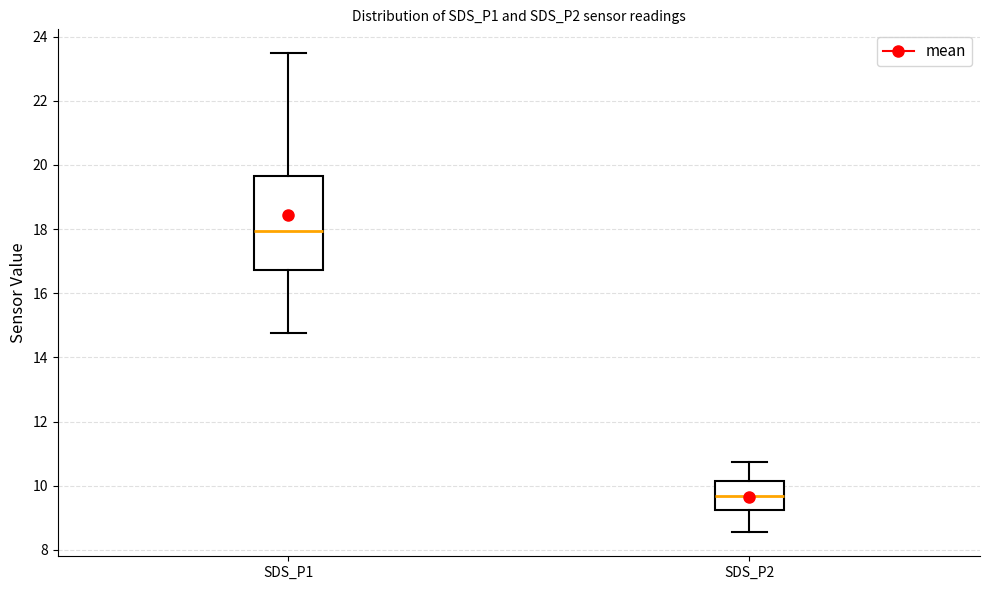

Reading left to right, transcribe this box plot: for each box, give where its median line is, the range the box spans, and where its two whiskers end, as read against the y-axis. The values are not printed on the chart, so give them approximately, as read against the axis.

SDS_P1: median 18.0, box 16.8 to 19.6, whiskers 14.8 to 23.4
SDS_P2: median 9.6, box 9.2 to 10.2, whiskers 8.6 to 10.8